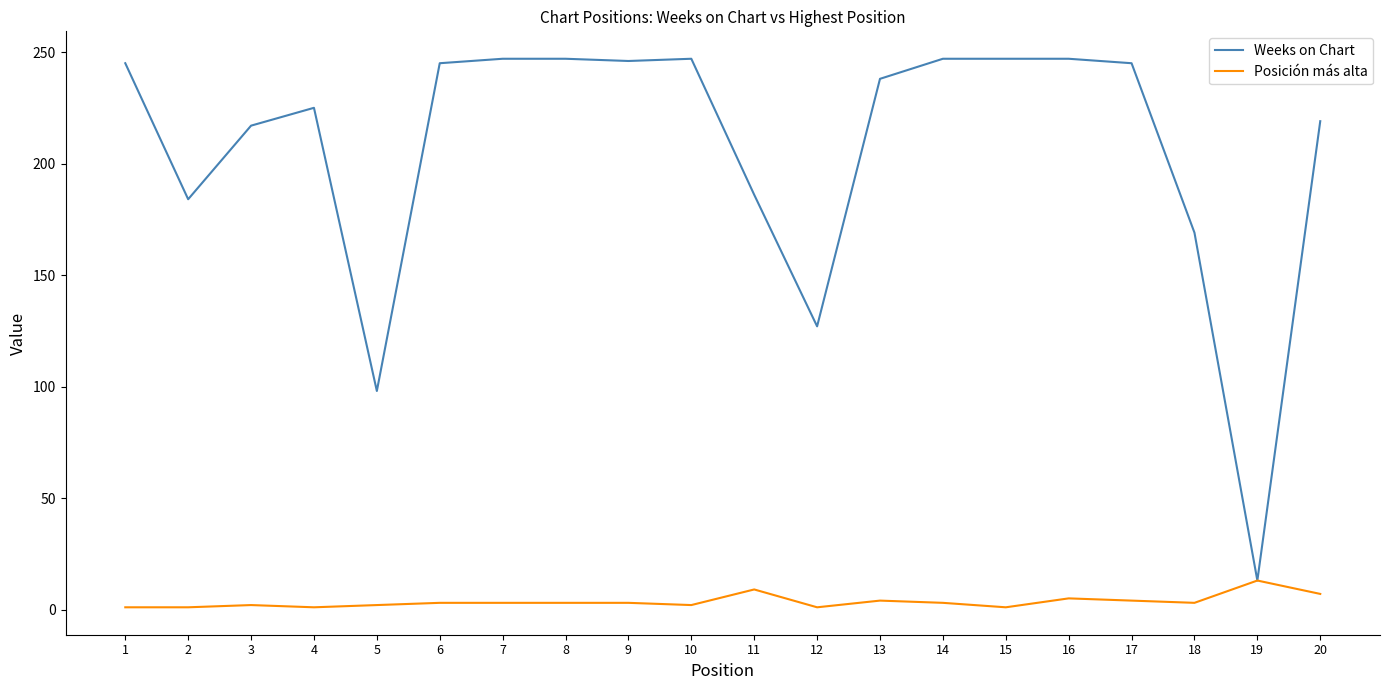

List the series in order of their peak value, lowest first.

Posición más alta, Weeks on Chart